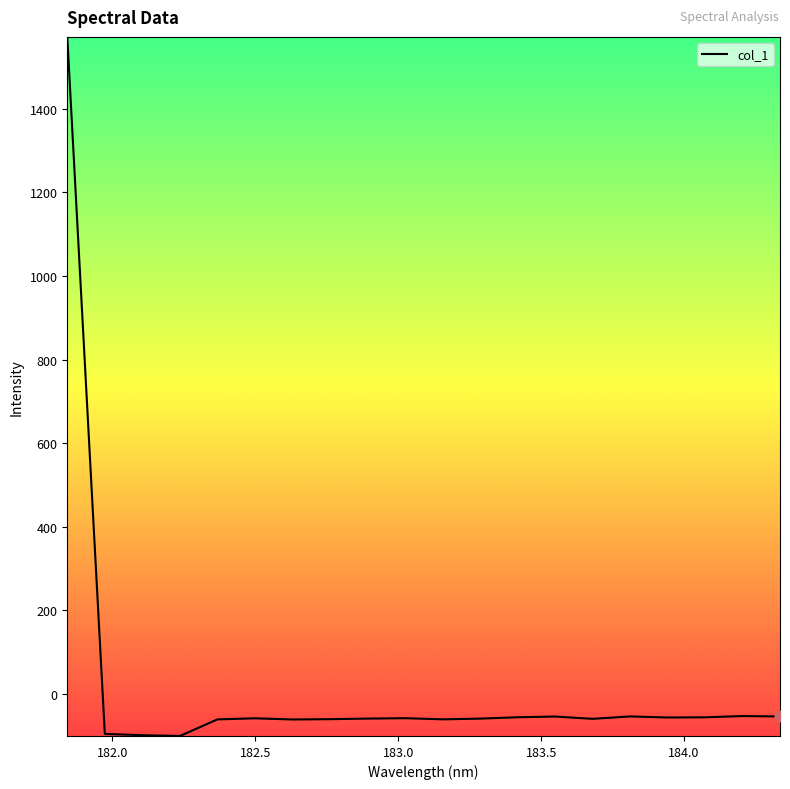

What is the maximum value shown in the chart?

1571.5